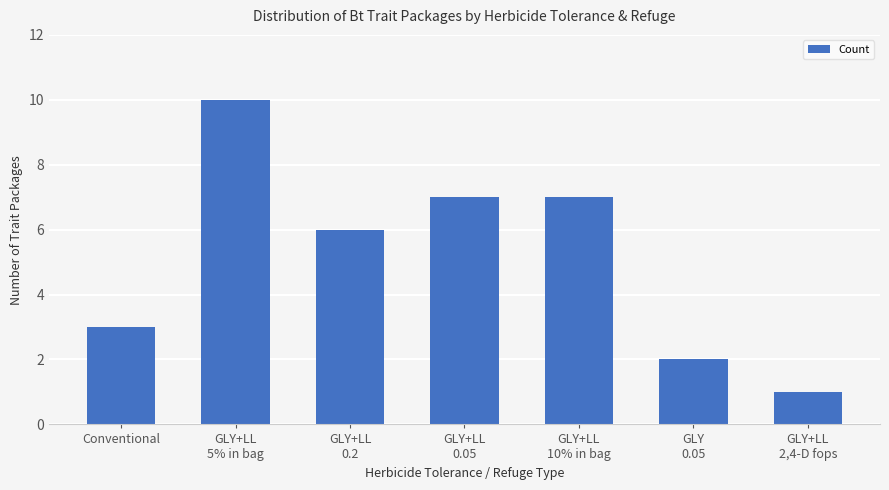

How many data points are less than 6?

3